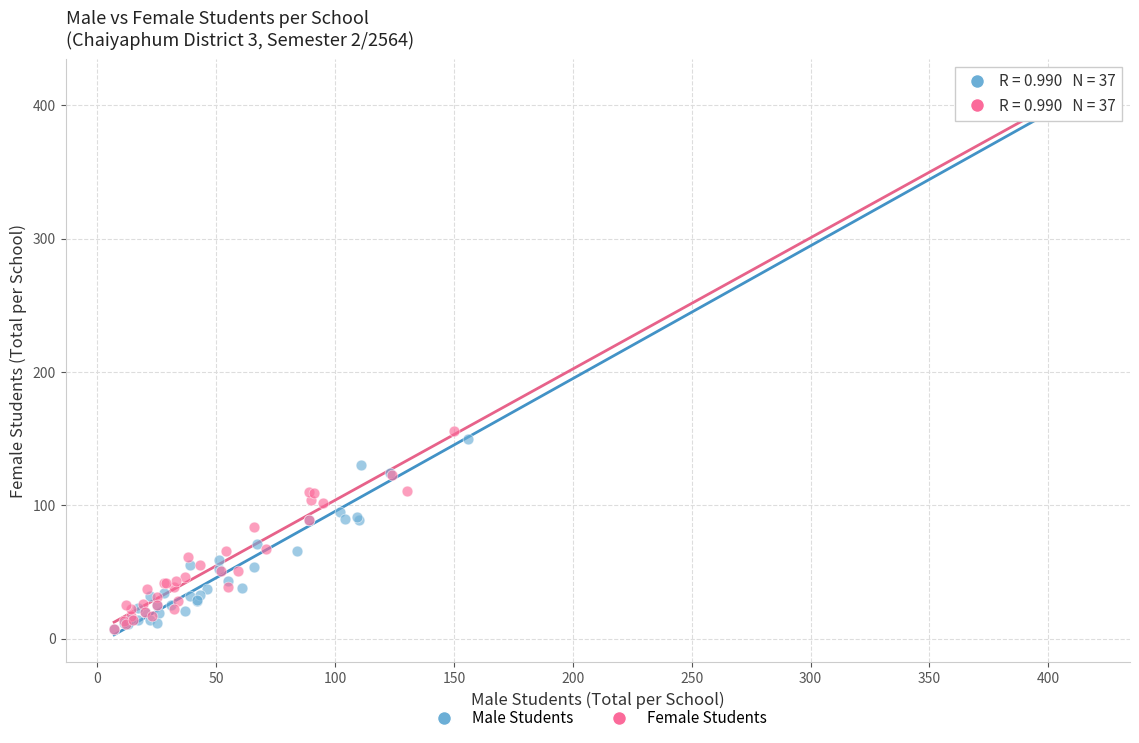

Which series has the widest spread of Y values?

Male Students